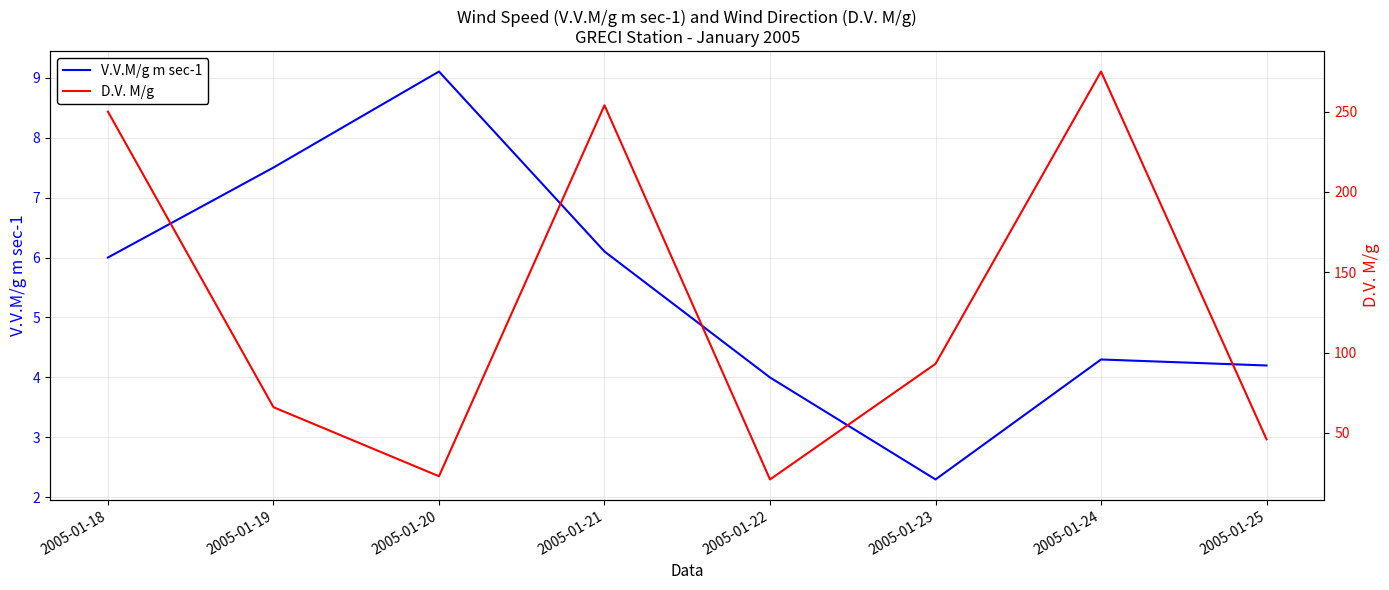

What is the lowest value of the D.V. M/g series?

21.0